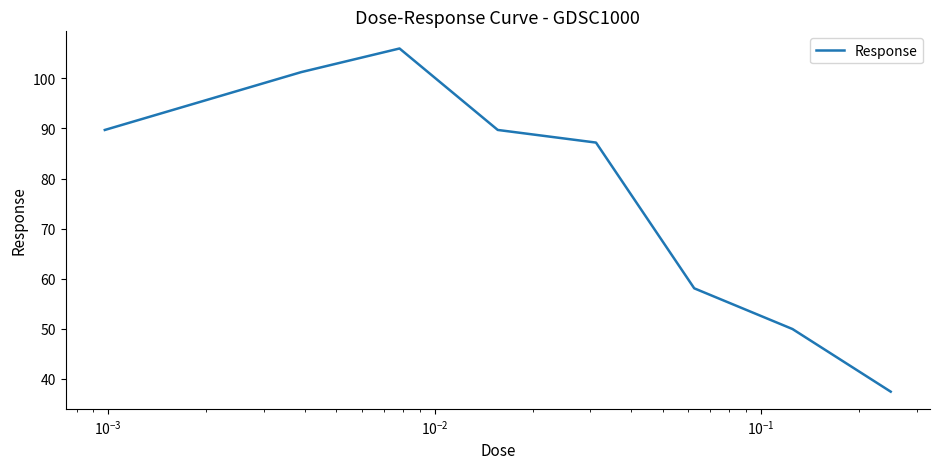

What is the difference between the maximum and minimum values?

68.6